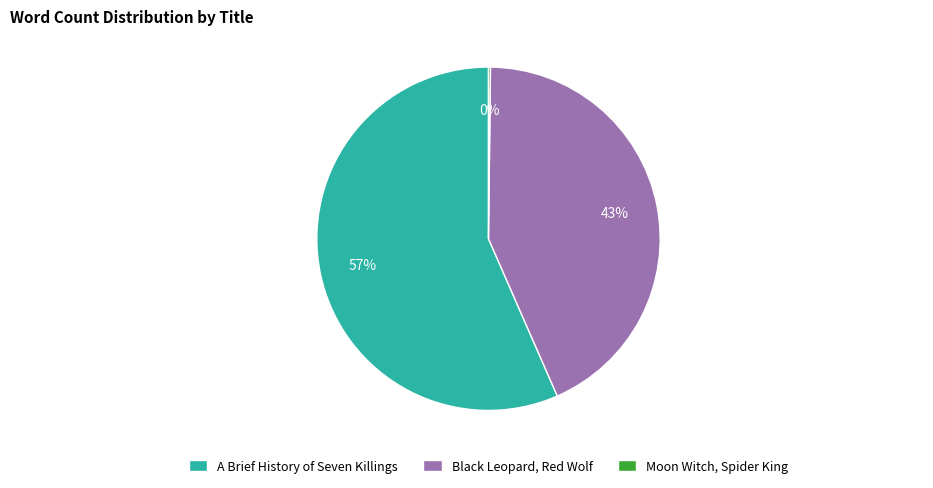

Which category has the biggest portion of the pie?

A Brief History of Seven Killings